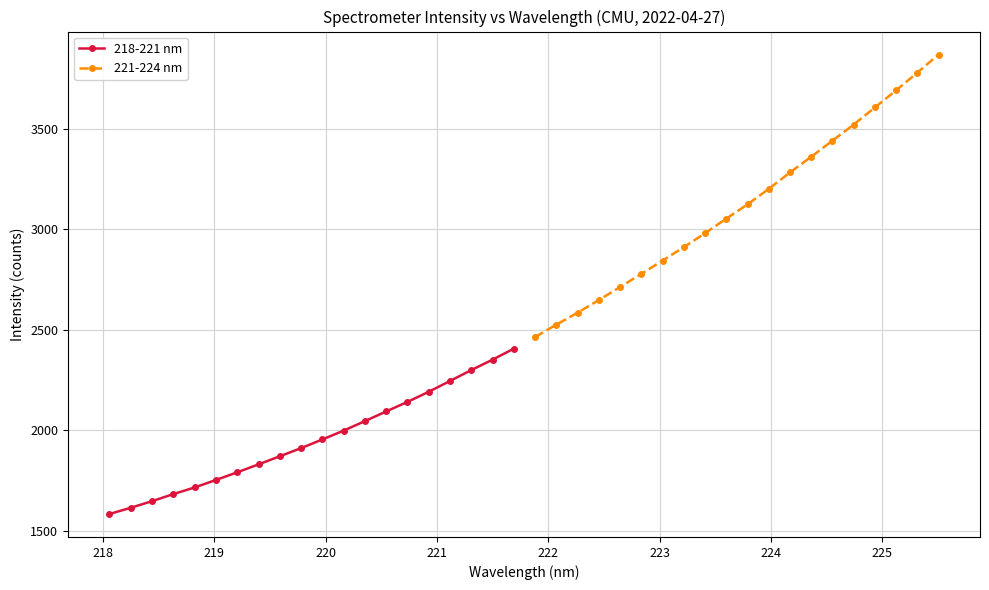

What is the highest value of the 218-221 nm series?

2406.4